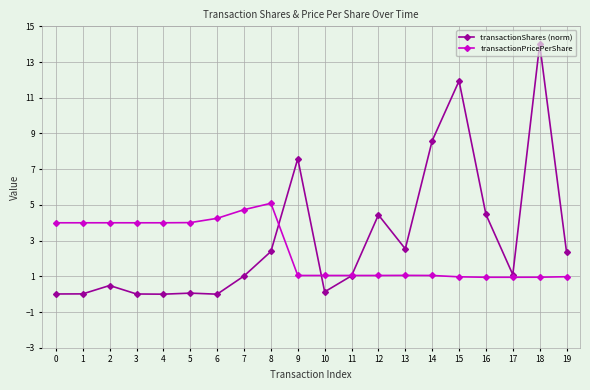

At which label does transactionShares (norm) reach its peak?

18